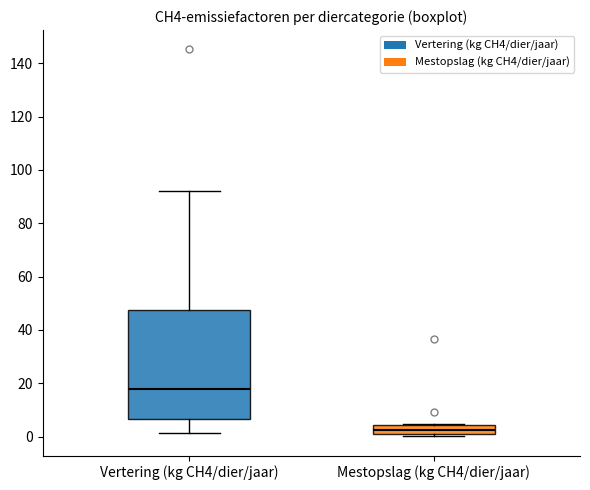

Comparing the boxes themselves (not the whiskers), which one is the tallest?

Vertering (kg CH4/dier/jaar)